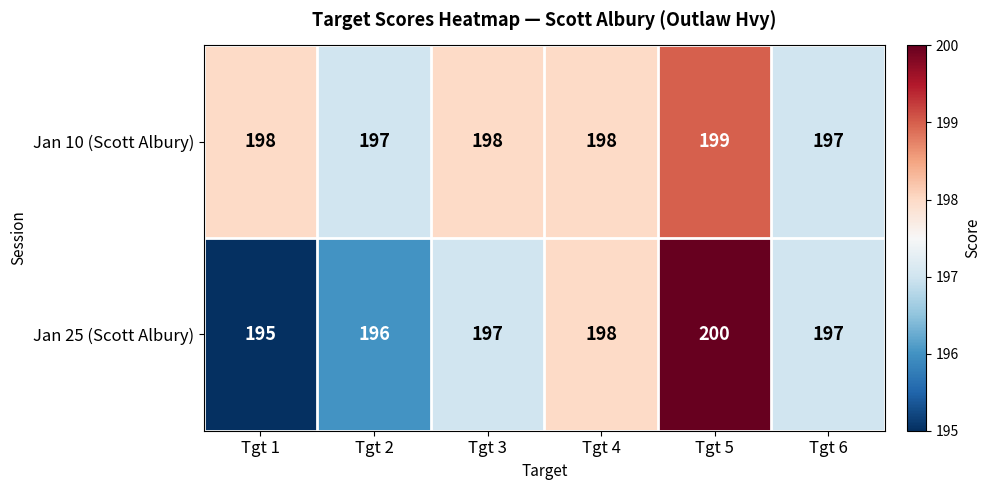

Which label corresponds to the smallest value in the chart?

Tgt 1